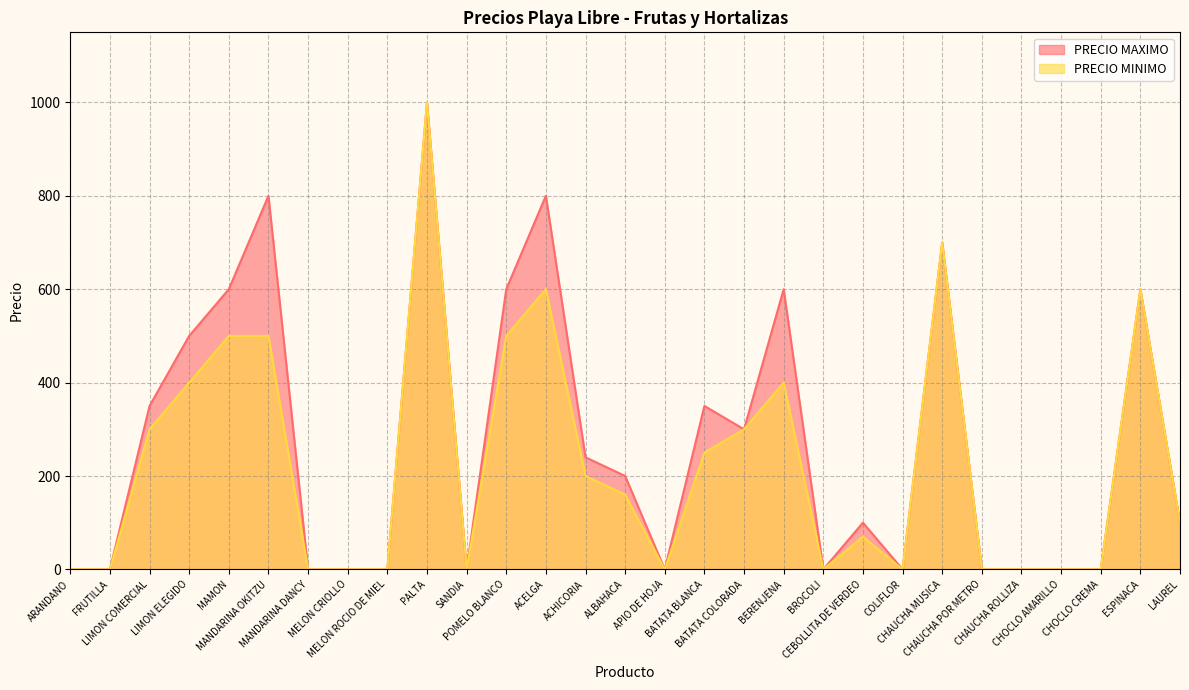

What is the difference between the PRECIO MINIMO values at CEBOLLITA DE VERDEO and BERENJENA?

330